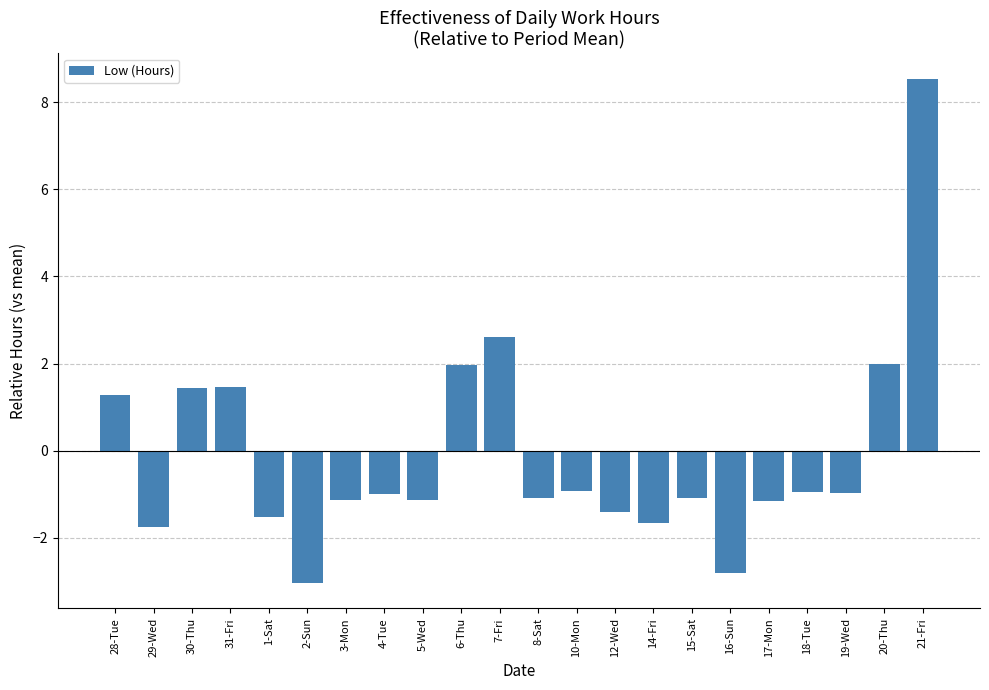

What is the value of the 1st bar from the left?

1.3